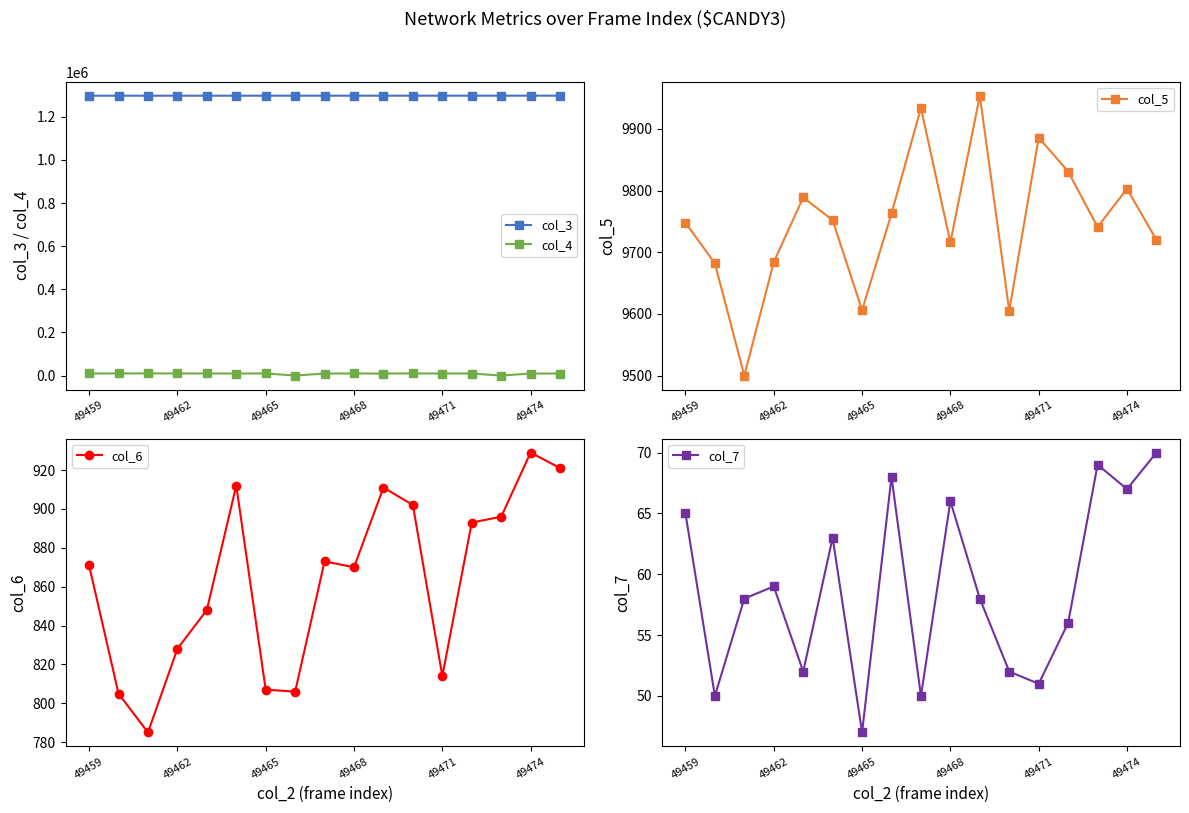

True or false: col_3 and col_4 cross at least once.

False